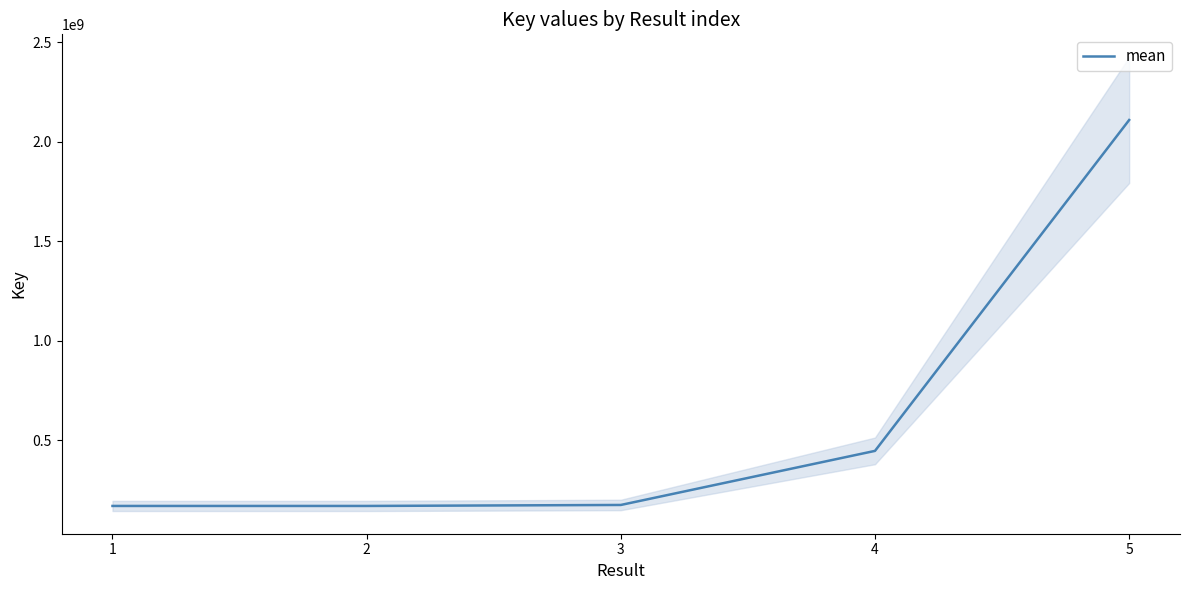

Does the chart display data point markers on the line(s)?

No